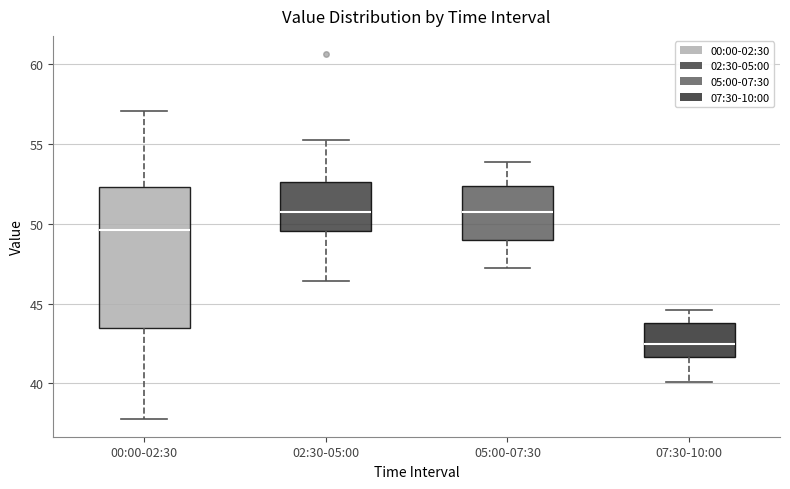

Which box has the lowest median line?

07:30-10:00